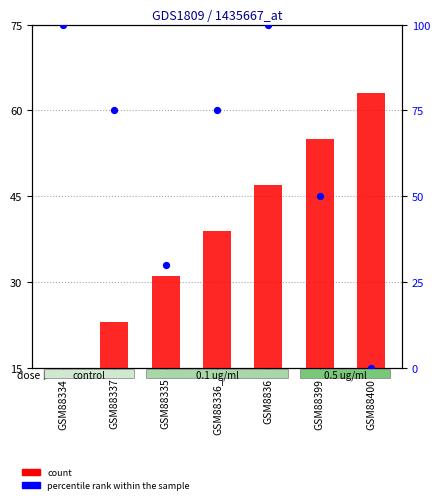

What are all the series names shown in the legend?

count, percentile rank within the sample